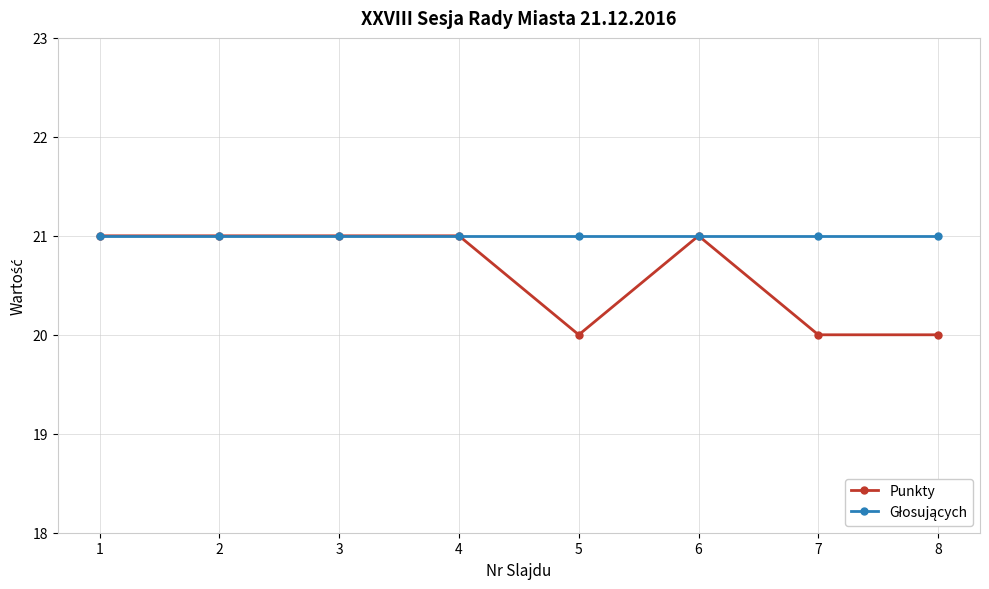

Which series has the largest range (max minus min)?

Punkty